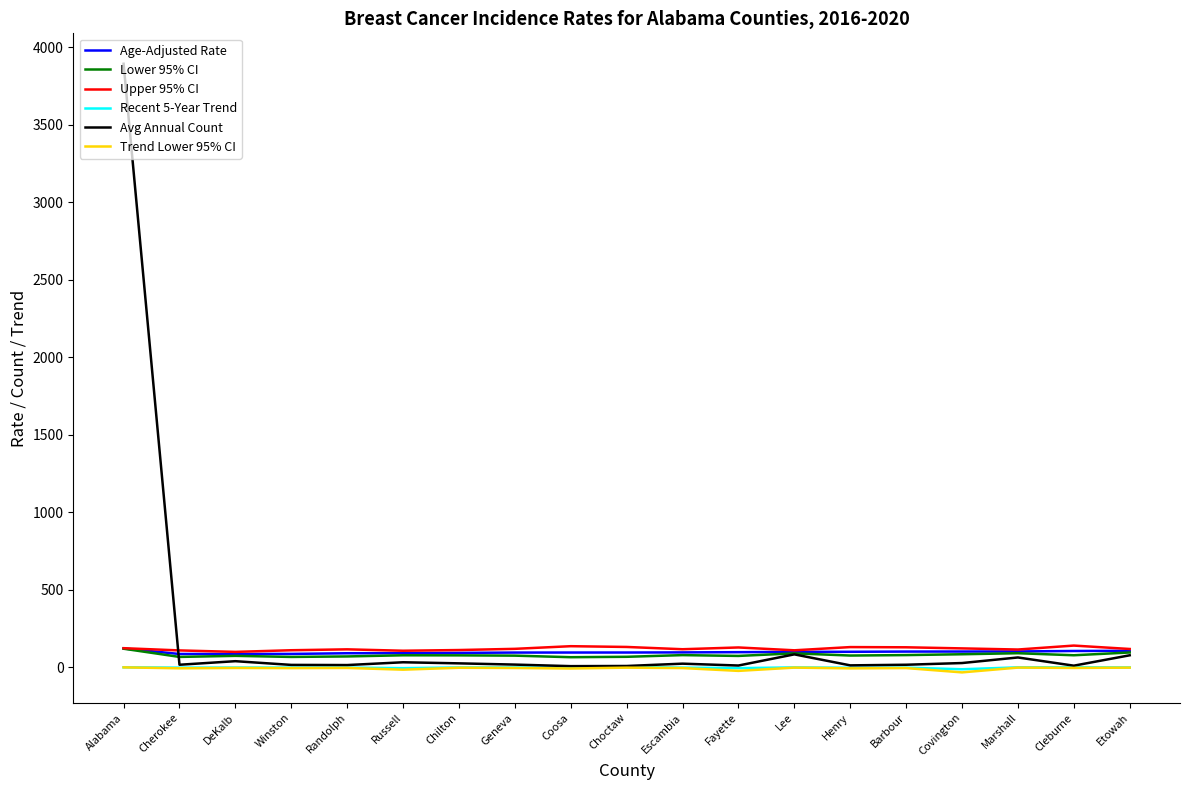

What is the difference between the maximum and minimum values in the Recent 5-Year Trend series?

14.7